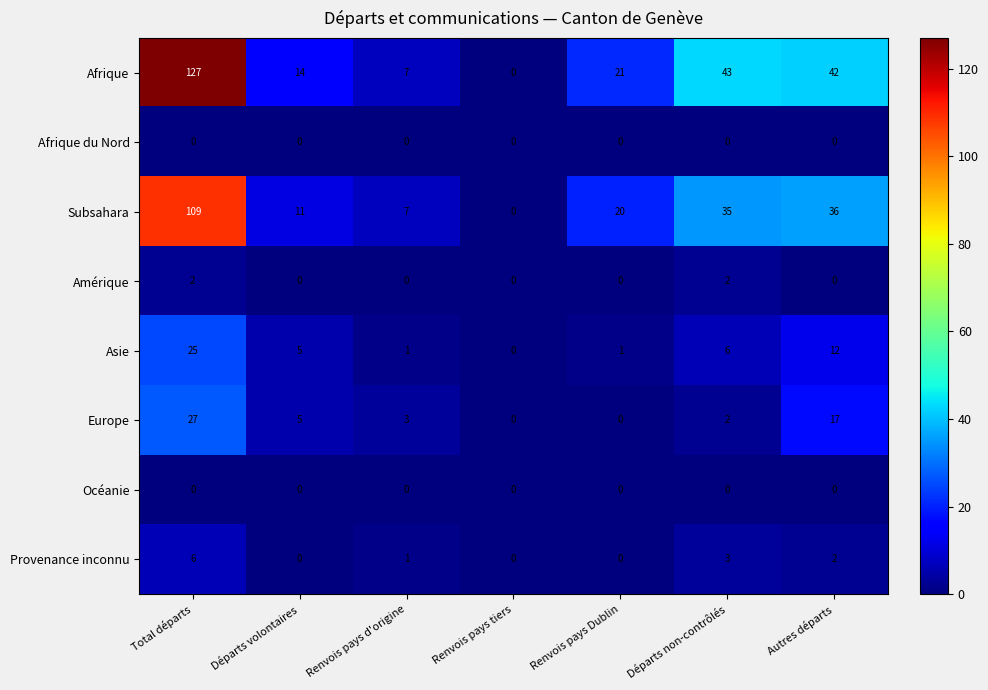

List the labels in order of Subsahara value, largest first.

Total départs, Autres départs, Départs non-contrôlés, Renvois pays Dublin, Départs volontaires, Renvois pays d'origine, Renvois pays tiers